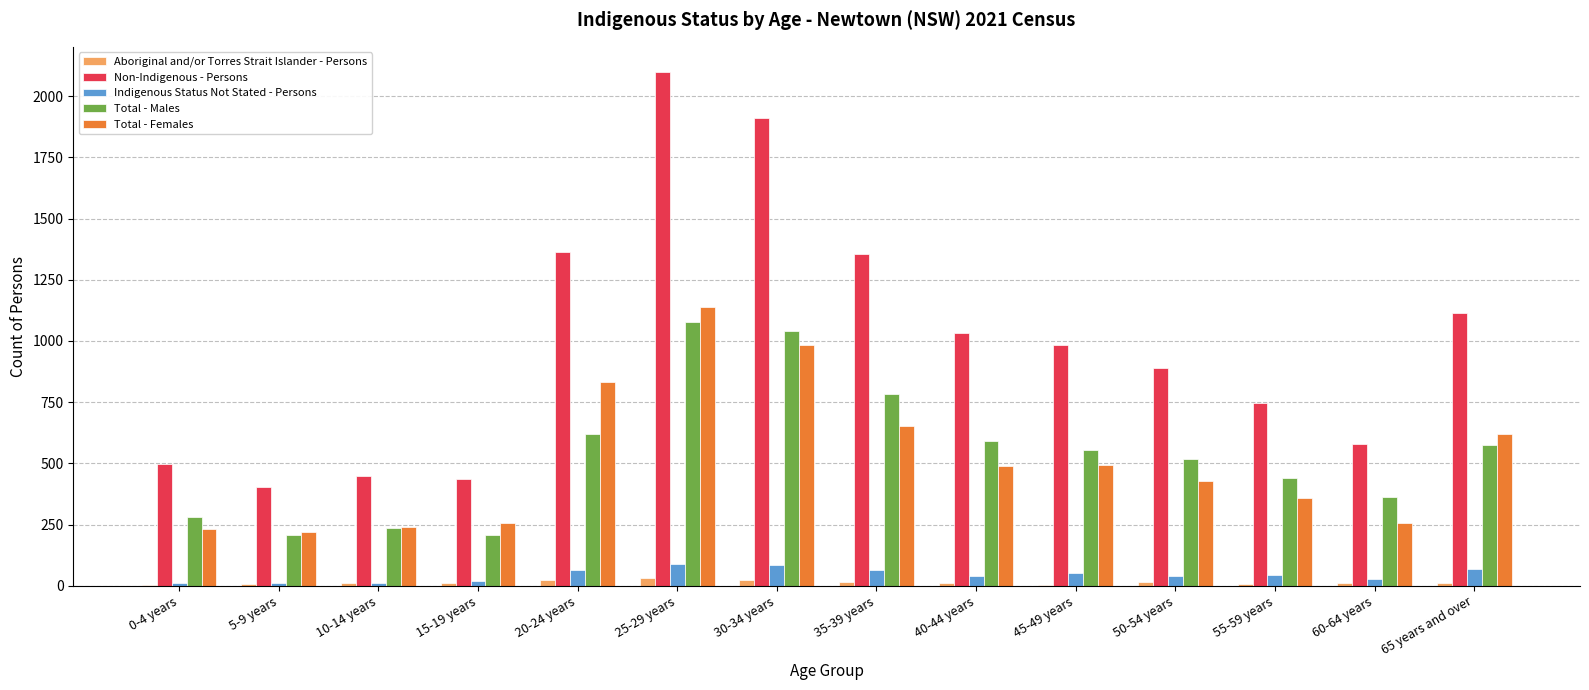

The value of Total - Males at 5-9 years is 367. True or false?

False